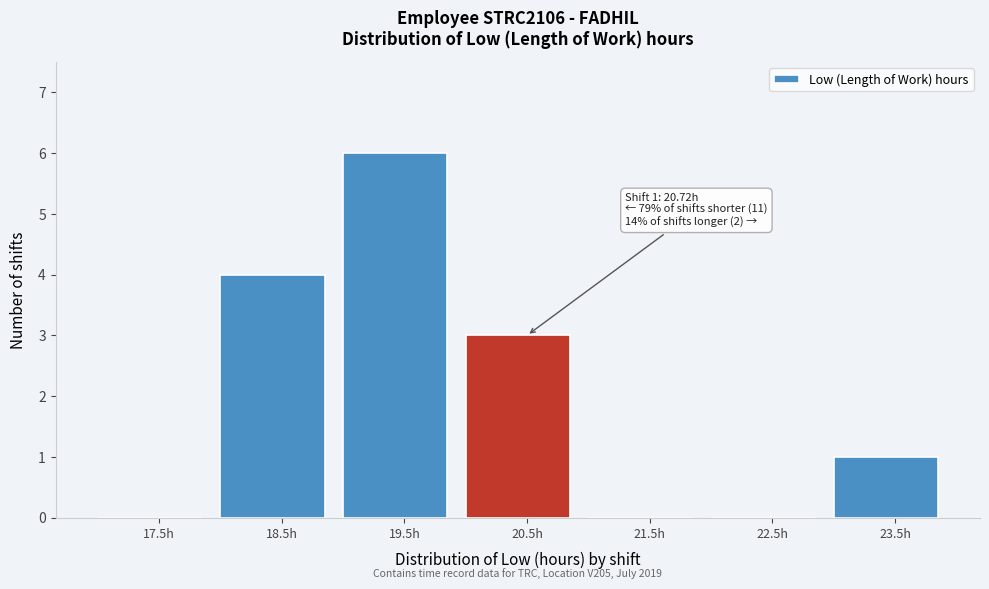

Reading left to right, transcribe all the data shown in this chart.

17.5h=0	18.5h=4	19.5h=6	20.5h=3	21.5h=0	22.5h=0	23.5h=1